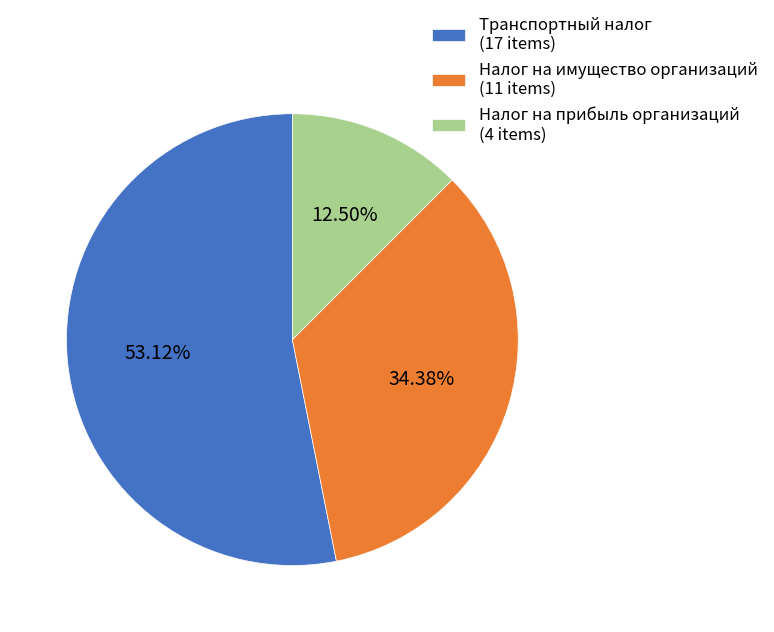

To the nearest percent, what is the difference between the Налог на прибыль организаций and Транспортный налог slice percentages?

41%